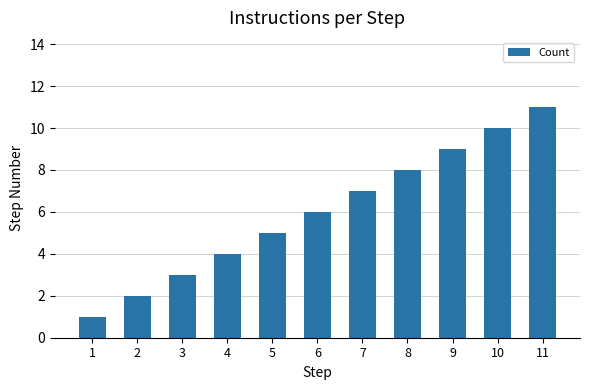

Count the values in the range 3 to 9.

7